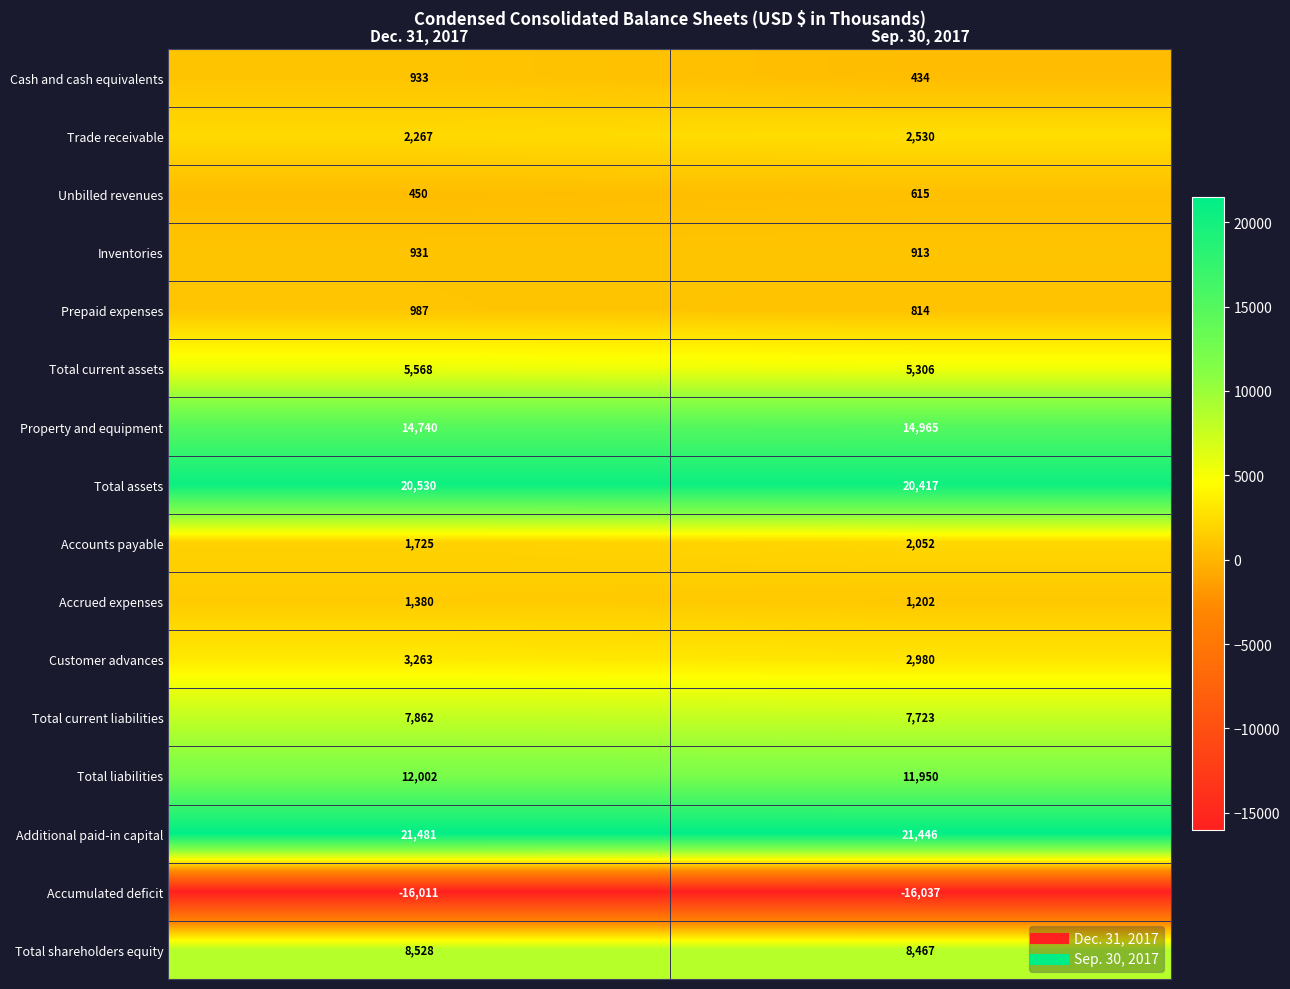

At how many categories does at least one series exceed 2812?

2